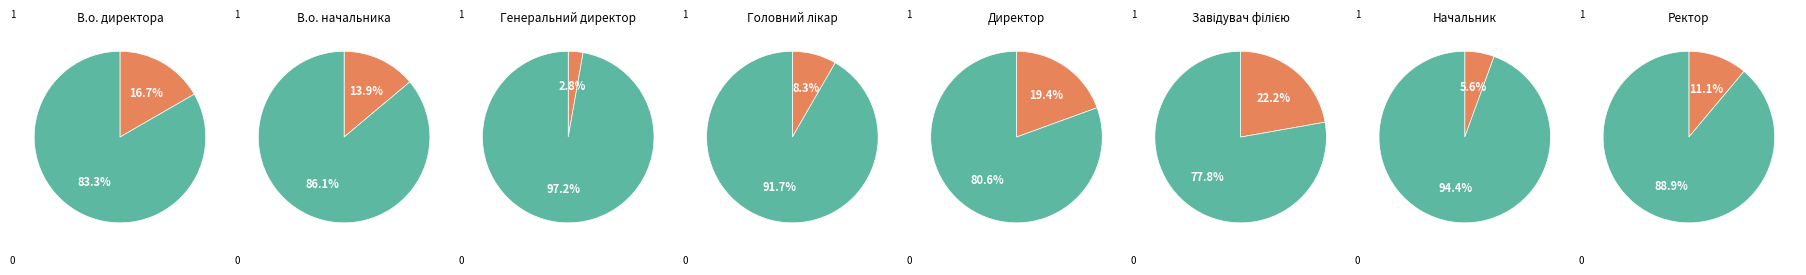

Is Генеральний директор the majority of the pie?

No